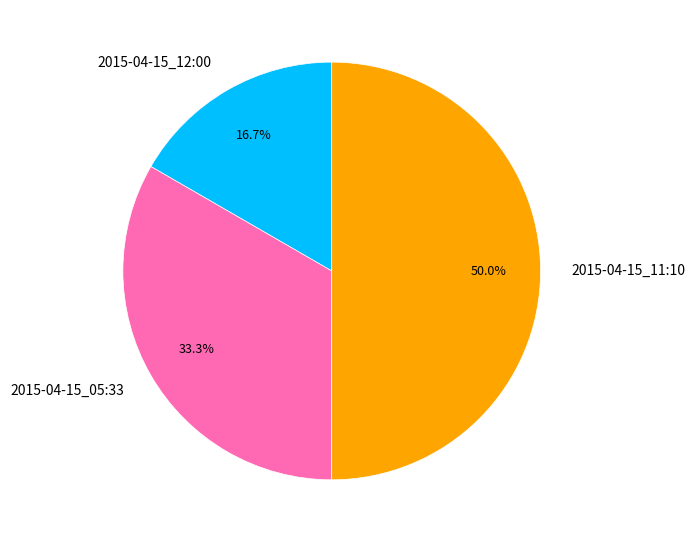

To the nearest percent, what portion does 2015-04-15_11:10 represent?

50%